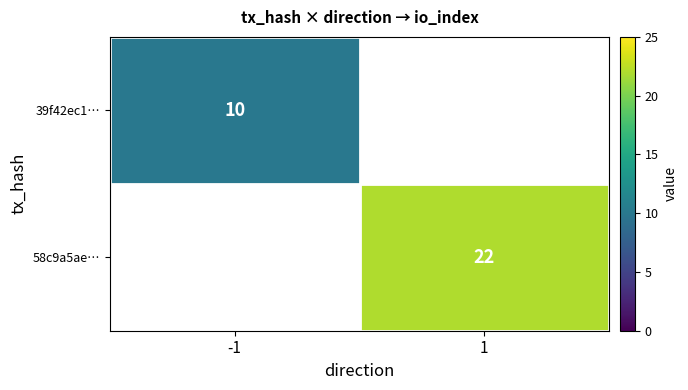

The value of 39f42ec1… at -1 is 10. True or false?

True